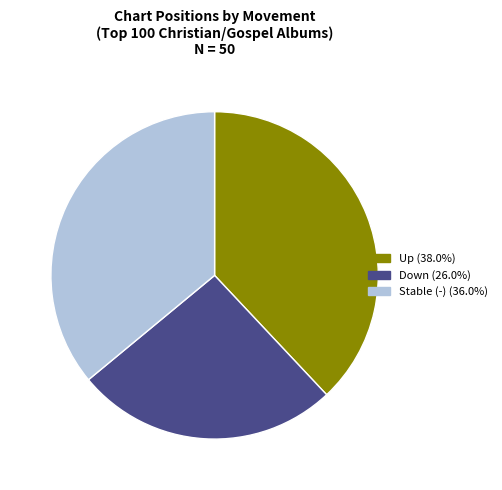

Is there a majority slice in this chart?

No